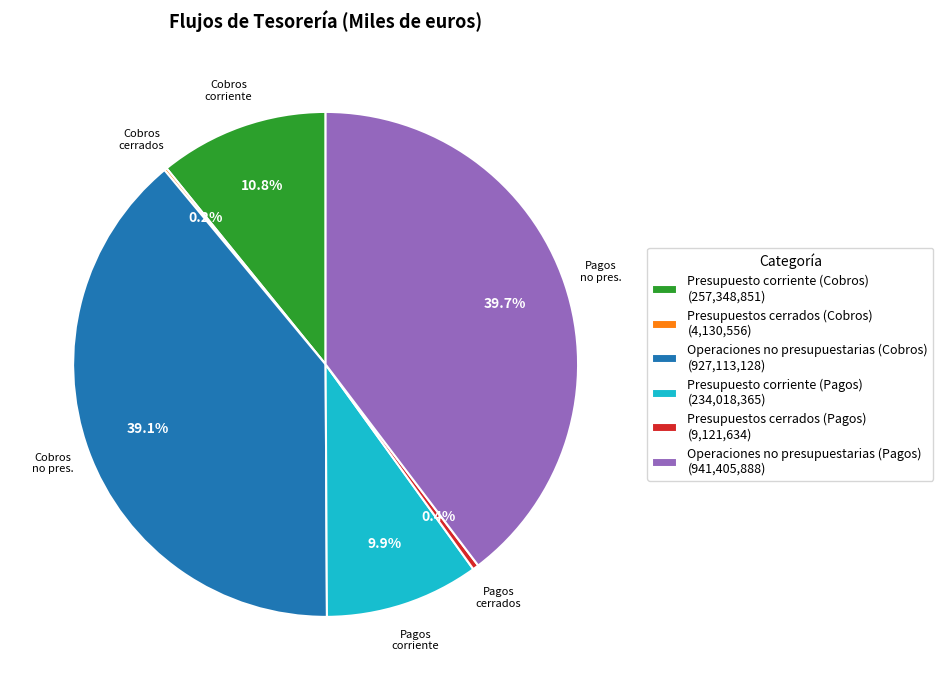

Is Operaciones no presupuestarias (Pagos) the majority of the pie?

No